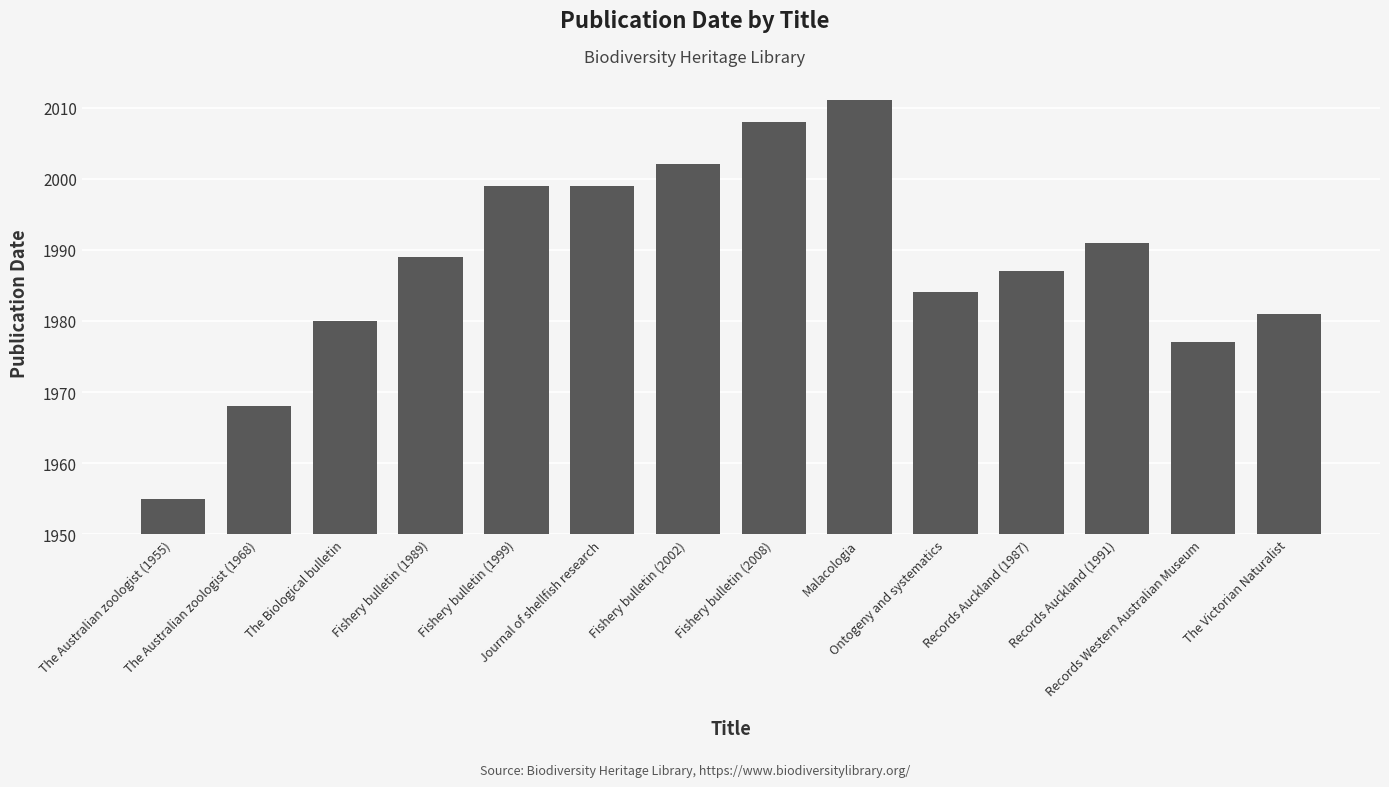

Between Fishery bulletin (1999) and Fishery bulletin (1989), which is larger?

Fishery bulletin (1999)